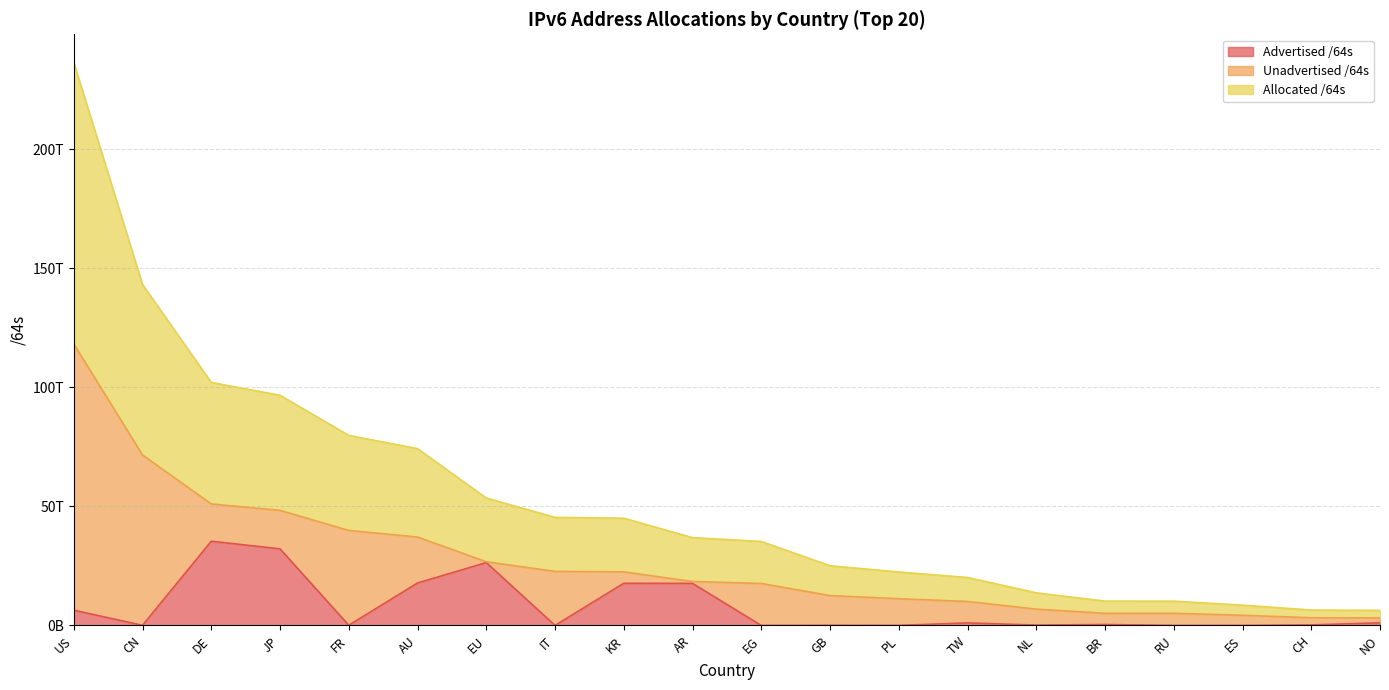

What are all the series names shown in the legend?

Advertised /64s, Unadvertised /64s, Allocated /64s